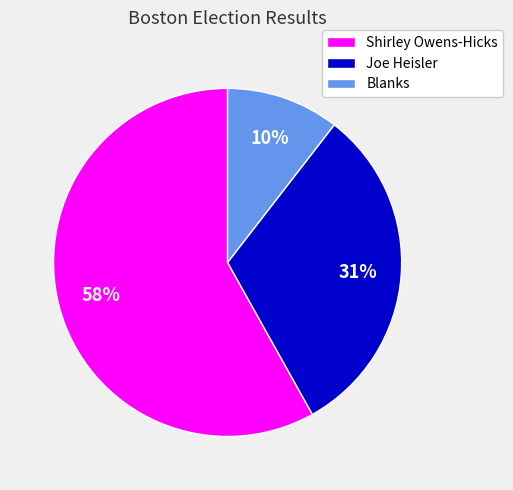

To the nearest percent, what portion does Joe Heisler represent?

31%